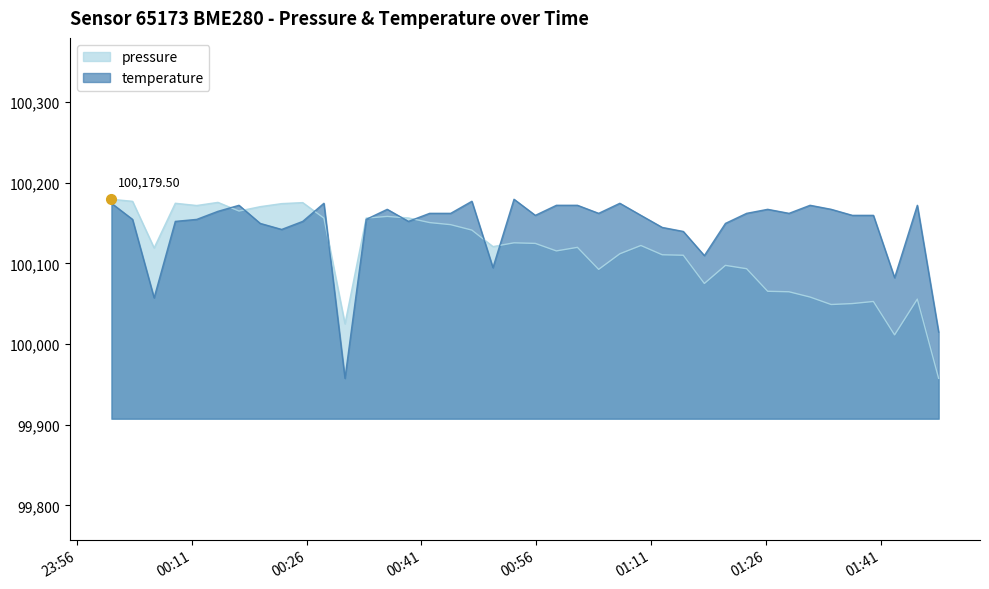

List the series in order of their overall mean, lowest first.

pressure, temperature